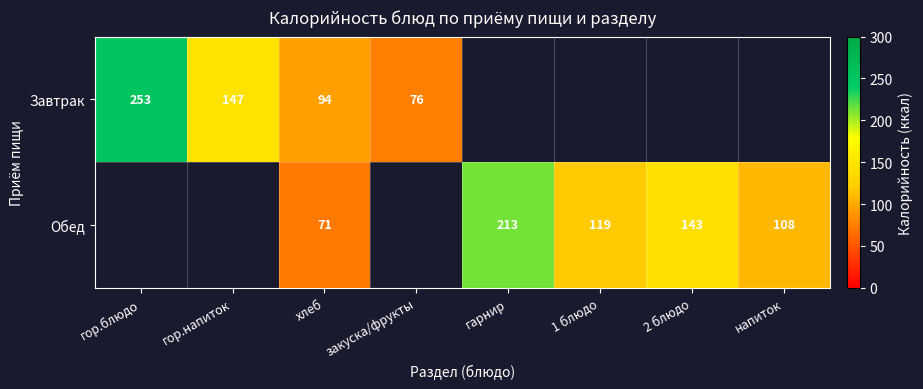

At how many categories does at least one series exceed 4?

8